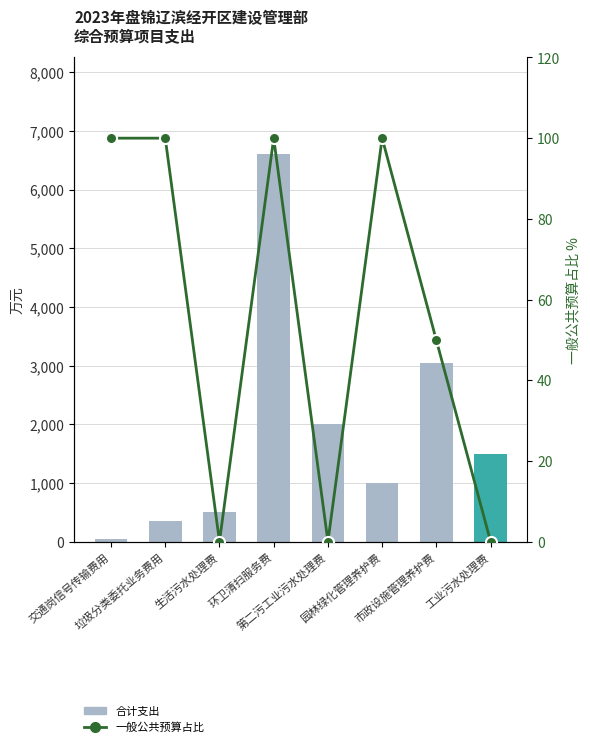

Reading right to left, extract all data points from this chart.

合计支出: 工业污水处理费=1500.0	市政设施管理养护费=3047.0	园林绿化管理养护费=1000.0	第二污工业污水处理费=2000.0	环卫清扫服务费=6600.0	生活污水处理费=500.0	垃圾分类委托业务费用=352.0	交通岗信号传输费用=50.0
一般公共预算占比: 工业污水处理费=0.0	市政设施管理养护费=49.9	园林绿化管理养护费=100.0	第二污工业污水处理费=0.0	环卫清扫服务费=100.0	生活污水处理费=0.0	垃圾分类委托业务费用=100.0	交通岗信号传输费用=100.0